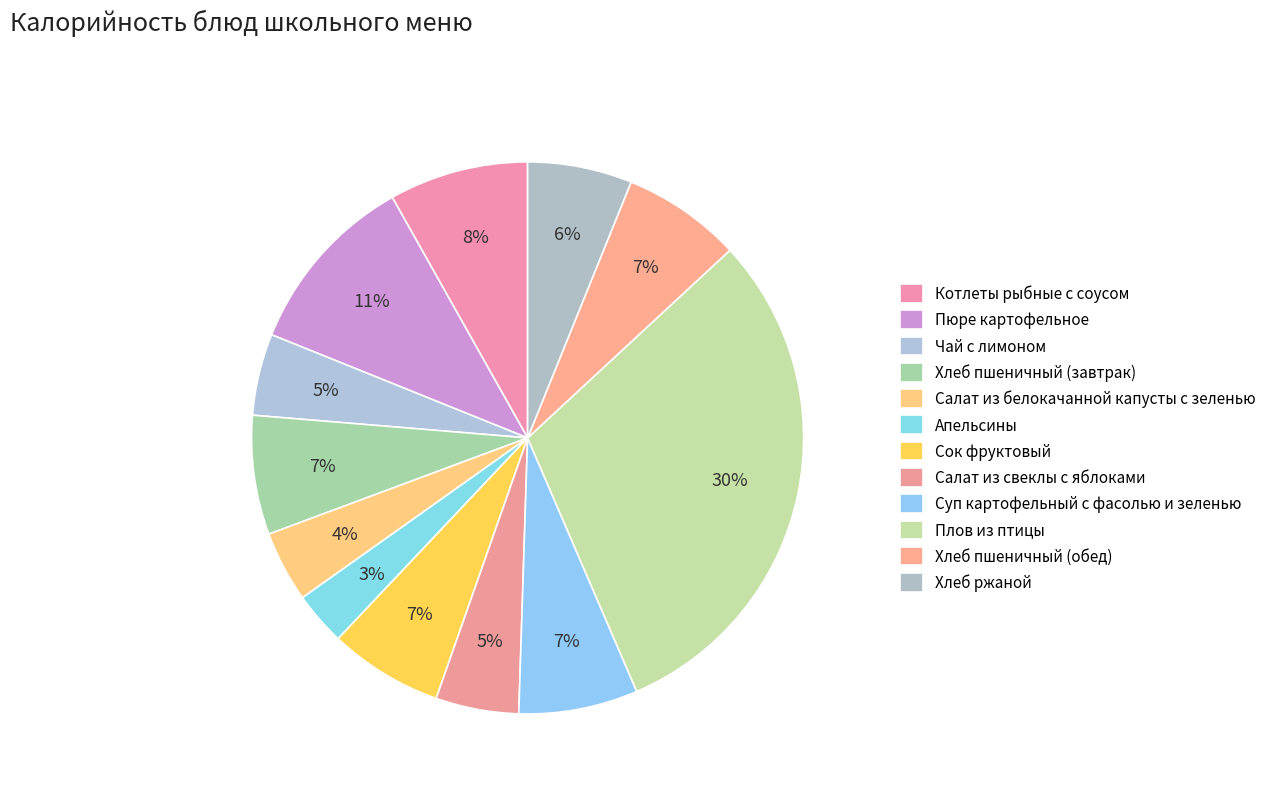

Rank the categories by value from lowest to highest.

Апельсины, Салат из белокачанной капусты с зеленью, Чай с лимоном, Салат из свеклы с яблоками, Хлеб ржаной, Сок фруктовый, Хлеб пшеничный (завтрак), Суп картофельный с фасолью и зеленью, Хлеб пшеничный (обед), Котлеты рыбные с соусом, Пюре картофельное, Плов из птицы